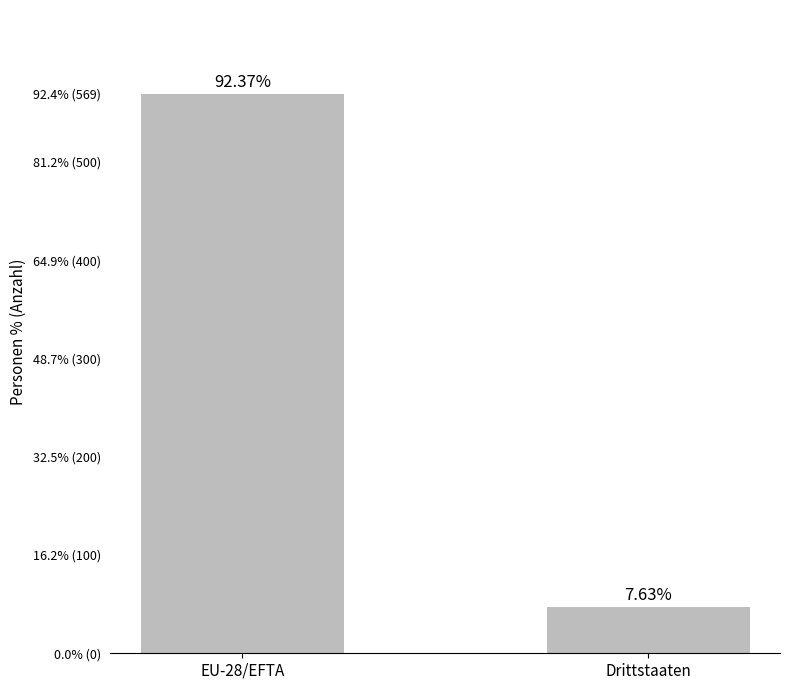

Rank the categories by value from highest to lowest.

EU-28/EFTA, Drittstaaten